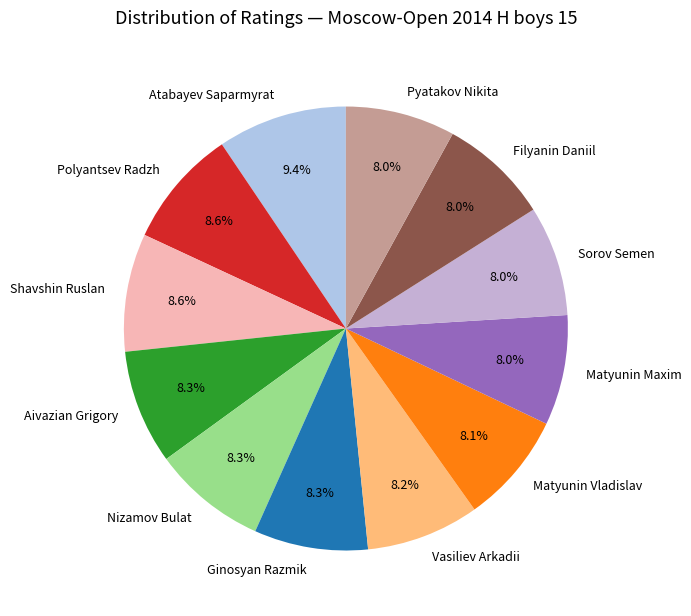

The Nizamov Bulat slice represents 17% of the pie. True or false?

False